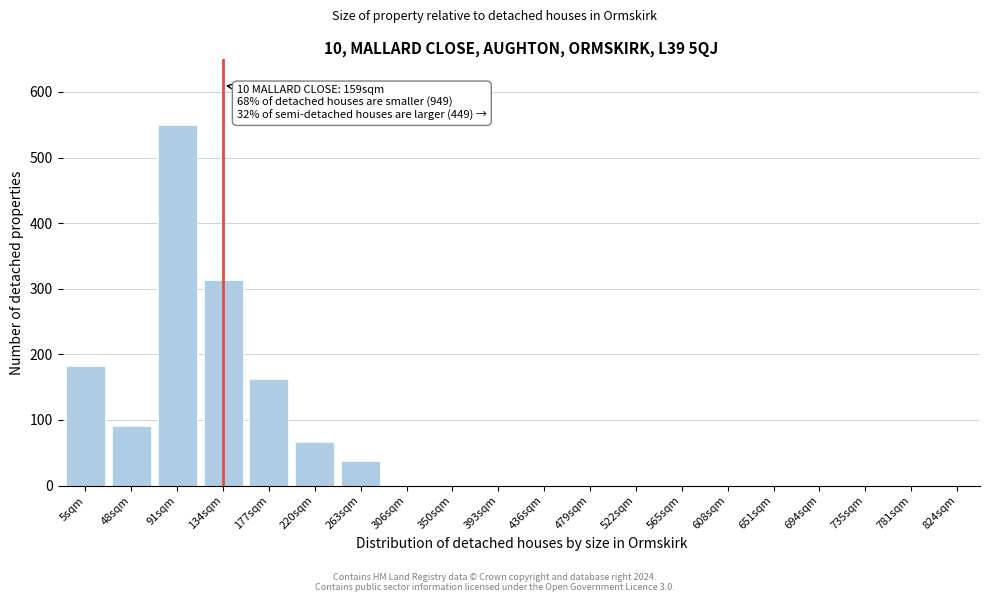

Reading left to right, list all the values displayed in this chart.

5sqm=183	48sqm=91	91sqm=549	134sqm=313	177sqm=163	220sqm=67	263sqm=38	306sqm=0	350sqm=0	393sqm=0	436sqm=0	479sqm=0	522sqm=0	565sqm=0	608sqm=0	651sqm=0	694sqm=0	735sqm=0	781sqm=0	824sqm=0